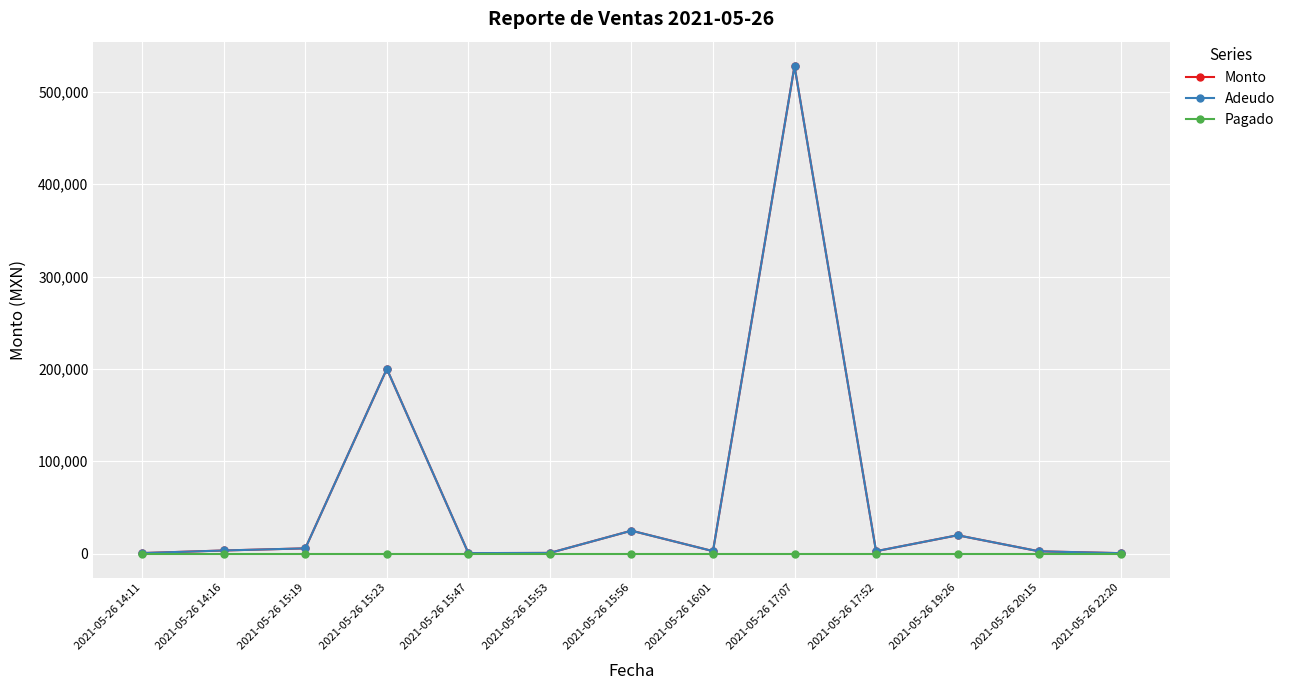

Is this an area chart (filled region under the line)?

No